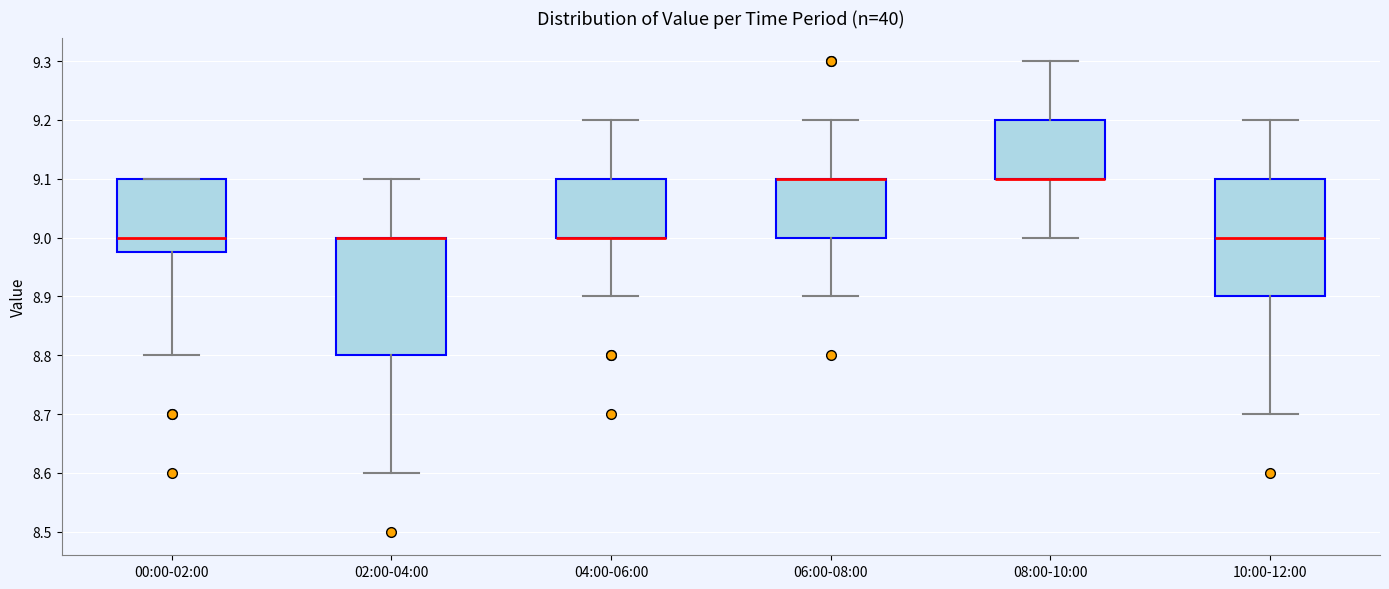

Where does the lower whisker of the box for 04:00-06:00 end on the y-axis? The values are not printed on the chart, so give them approximately, as read against the axis.

8.90